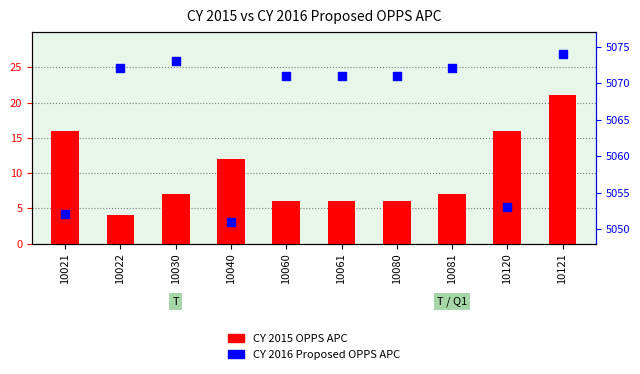

Which series has the widest spread of Y values?

CY 2016 Proposed OPPS APC